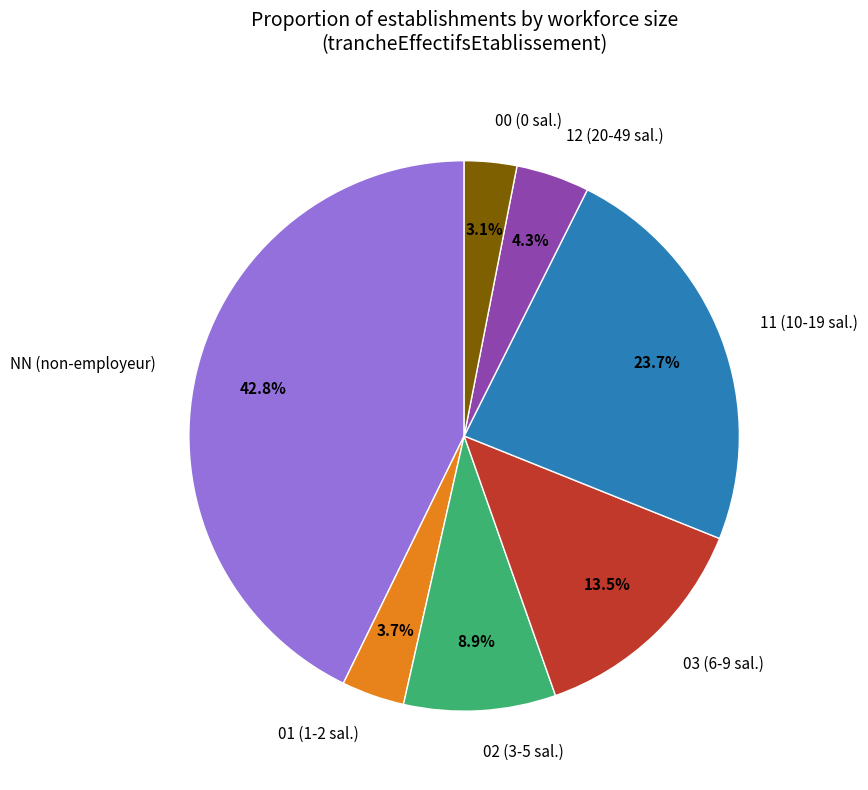

What percentage is NOT represented by 12?

95.7%